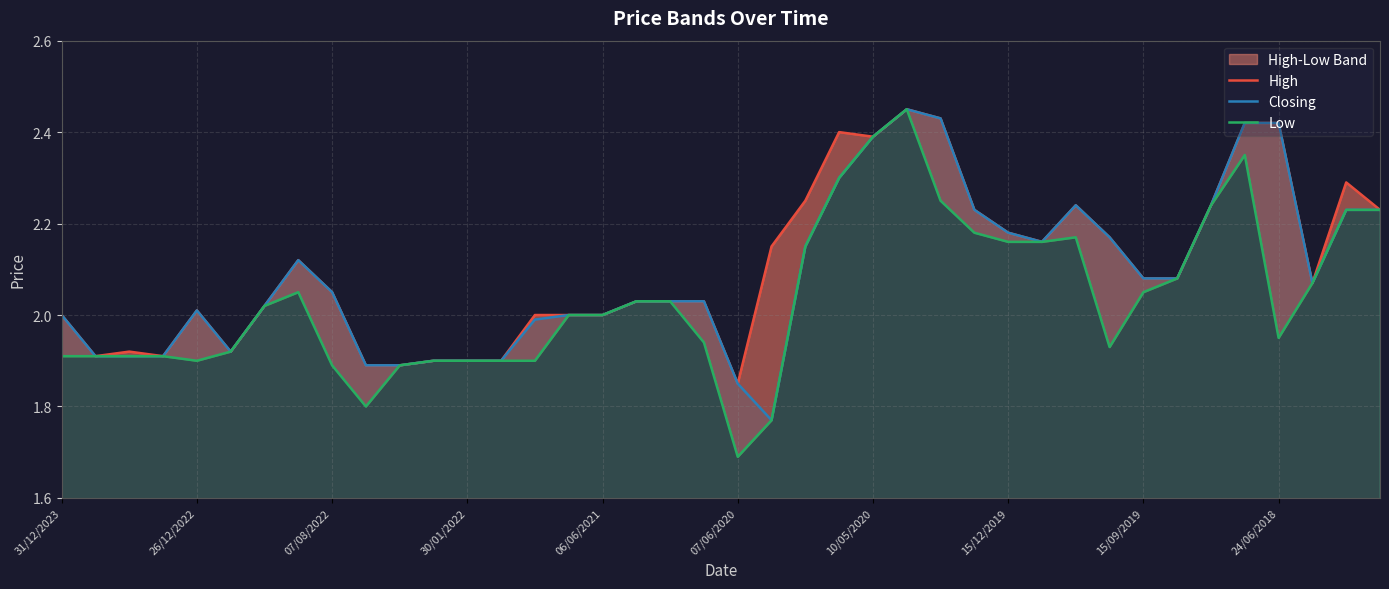

True or false: Closing has a value of 2.0 at 31/12/2023.

True